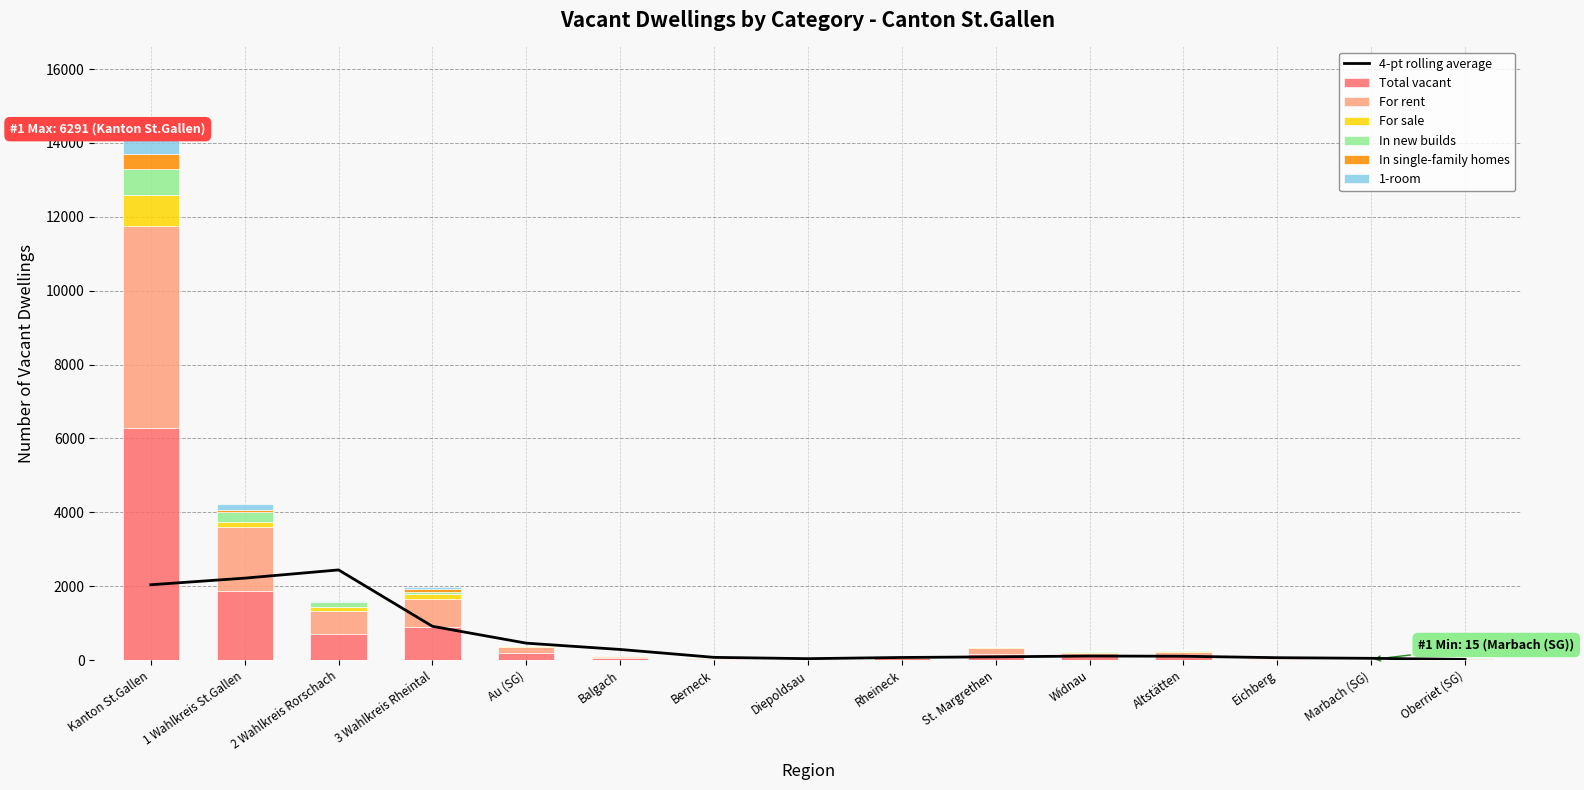

What is the difference between the highest and lowest values at Au (SG)?

179